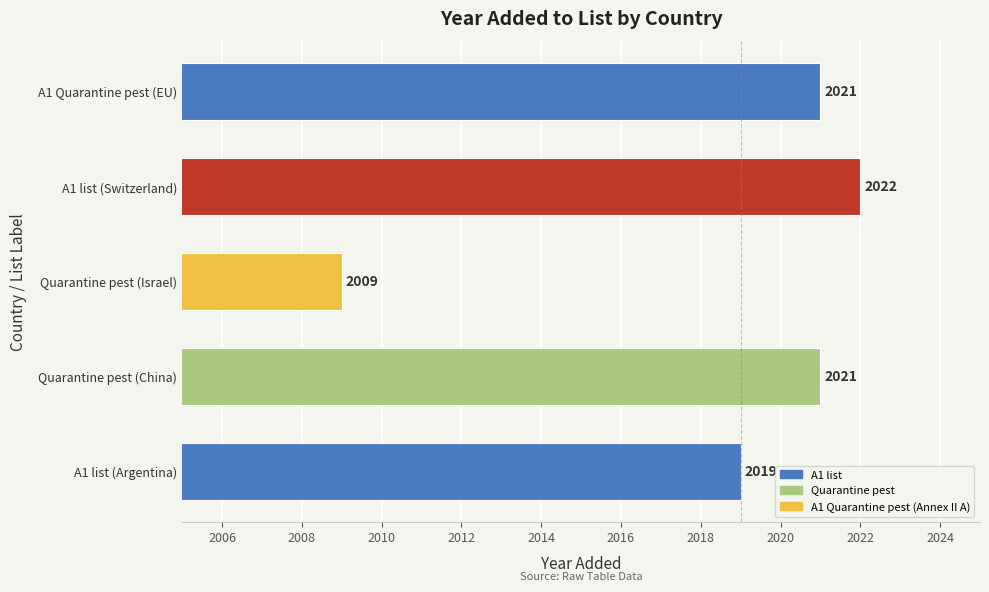

What is the average value?

2018